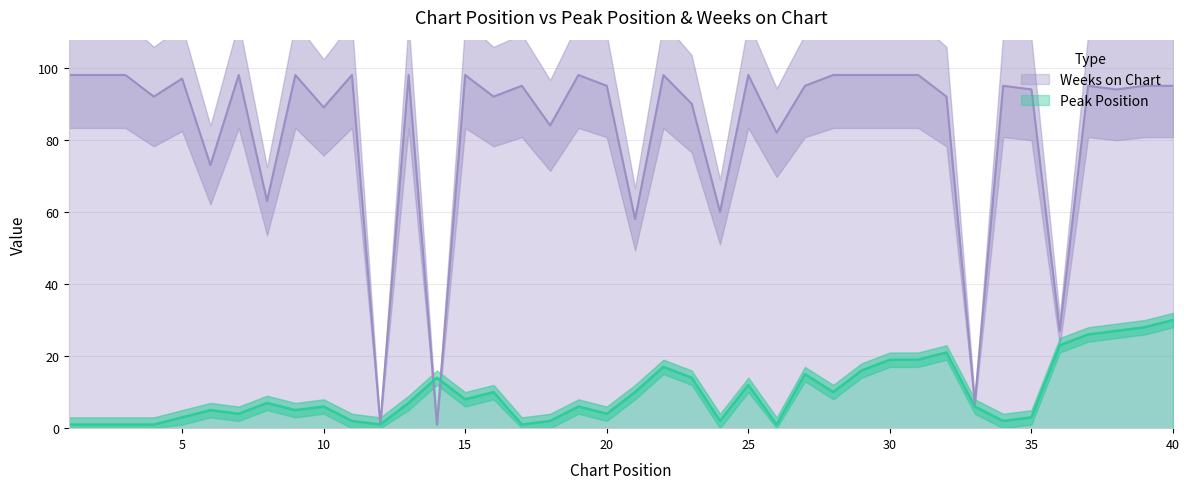

What is the difference between the maximum and minimum values in the Peak Position series?

29